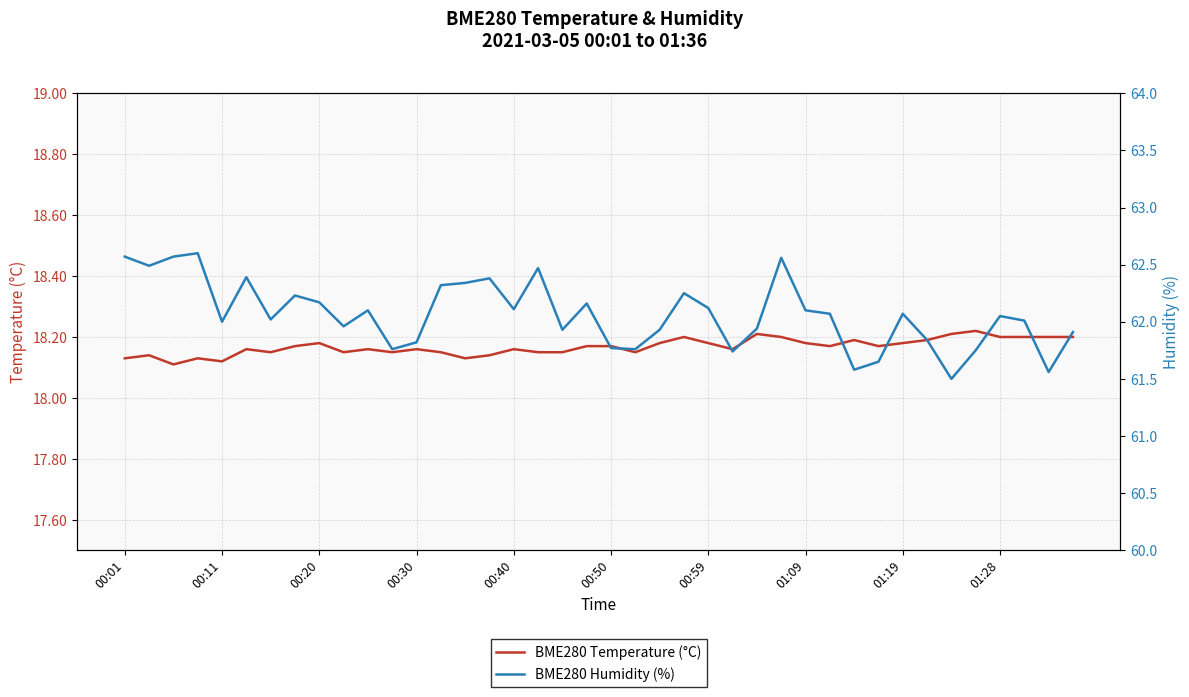

Between 26 and 10, which is larger?

26